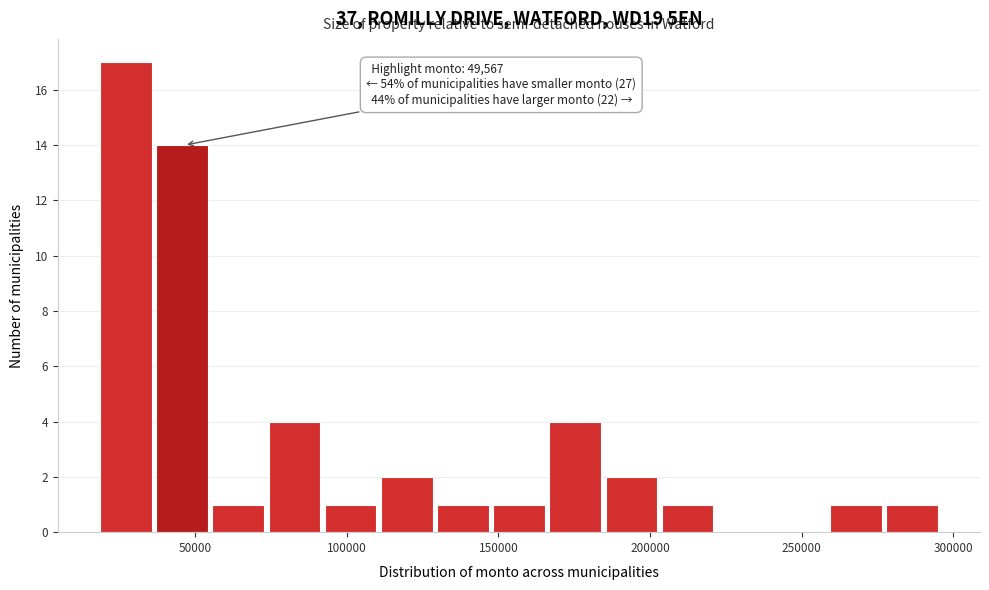

Around what value on the x-axis is the tallest bar? Give the approximate position of its centre, as read against the axis.

25000